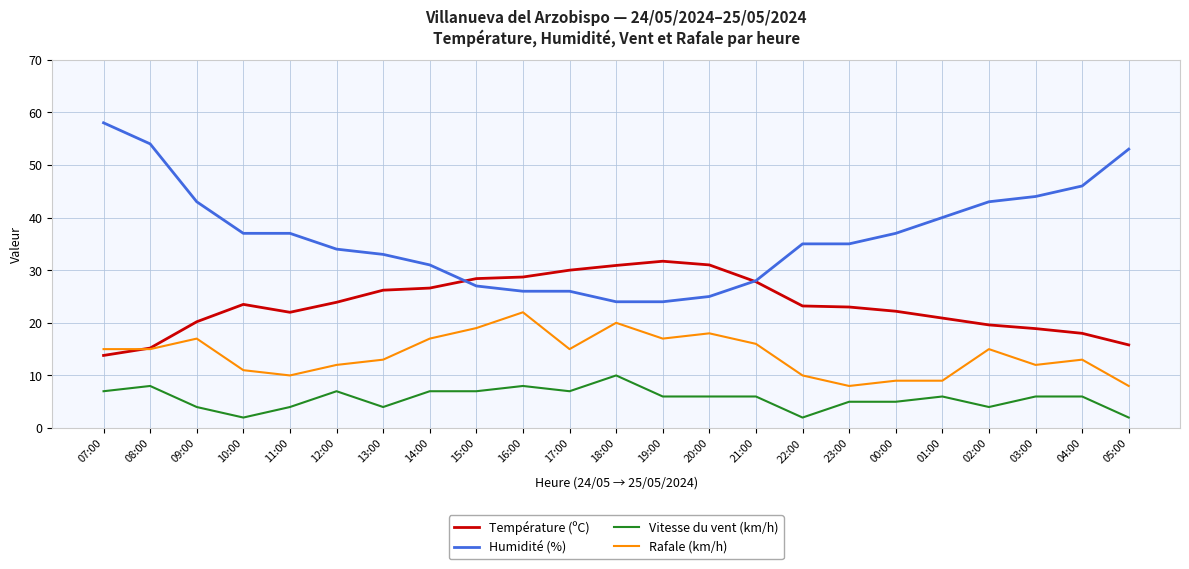

What is the difference between the highest and lowest values at 21:00?

22.0